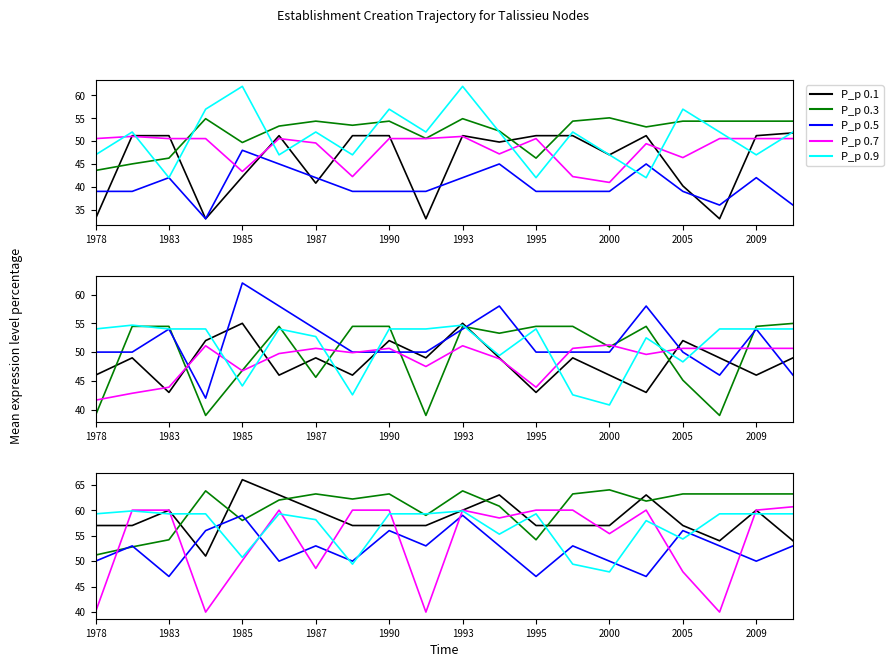

What is the total value across all series at 17?

269.5